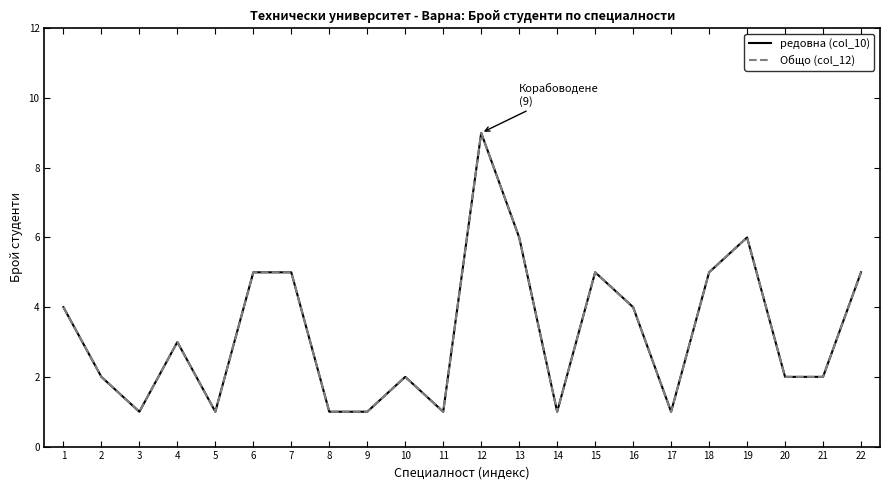

What is the difference between the second highest and second lowest values in the Общо (col_12) series?

5